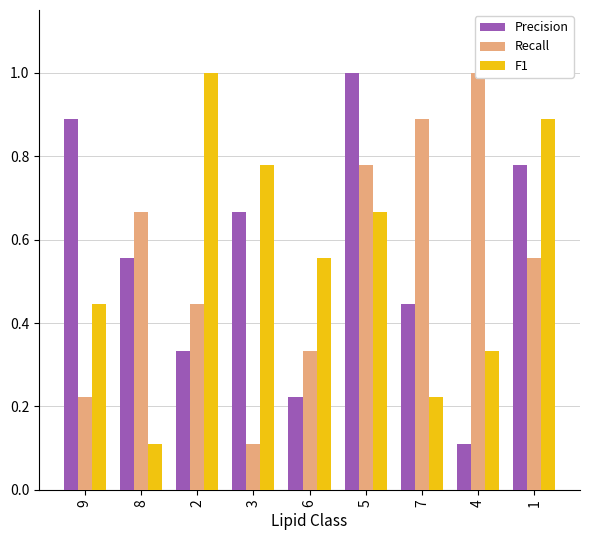

Count the number of data series in this chart.

3